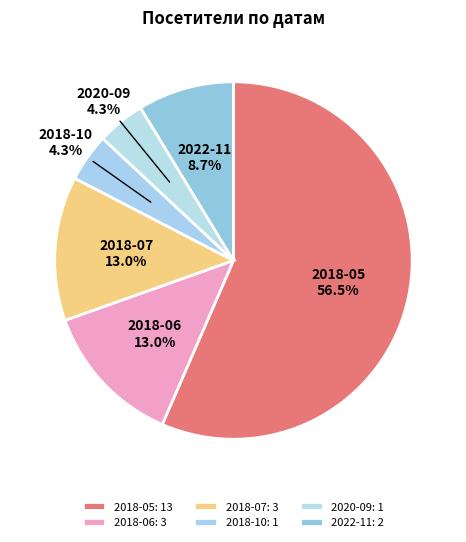

How many slices are in this pie chart?

6